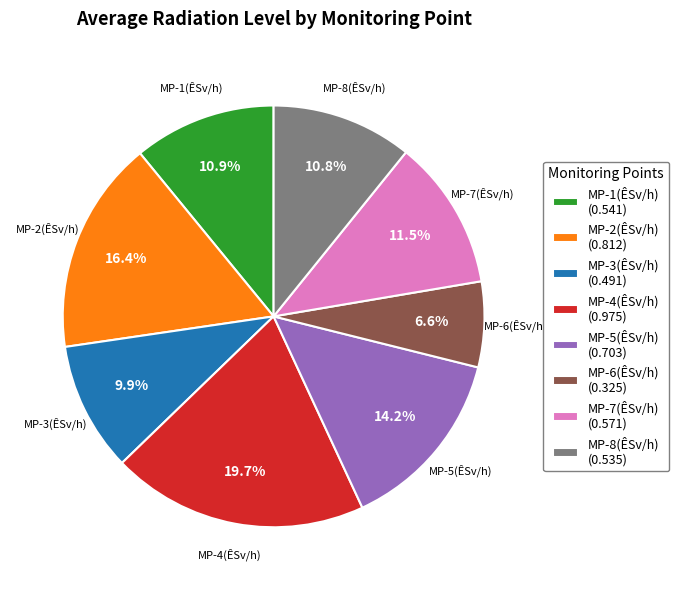

Is it true that MP-7(ÊSv/h) is 1% of the pie?

False